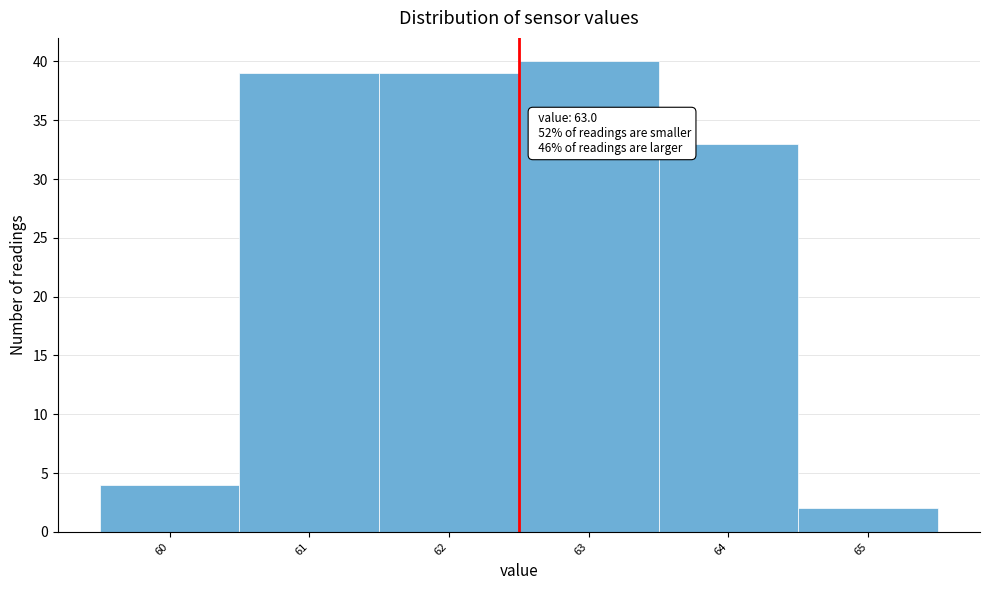

Reading right to left, transcribe all the data shown in this chart.

2	33	40	39	39	4